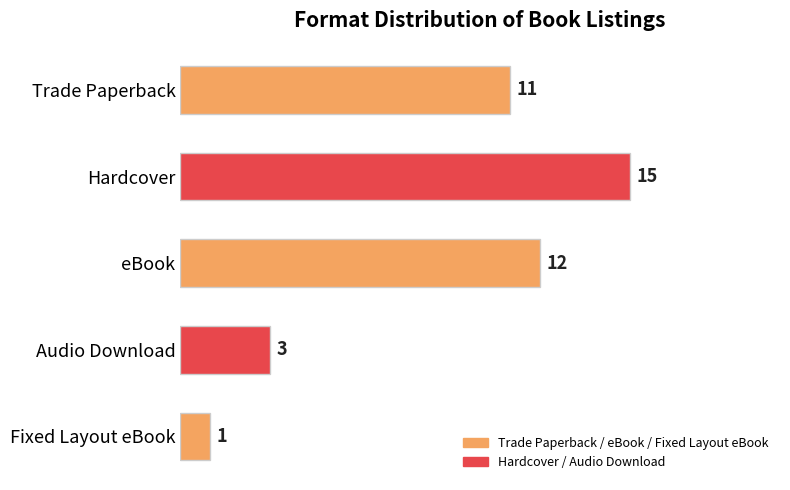

True or false: the data shows 12 at eBook.

True